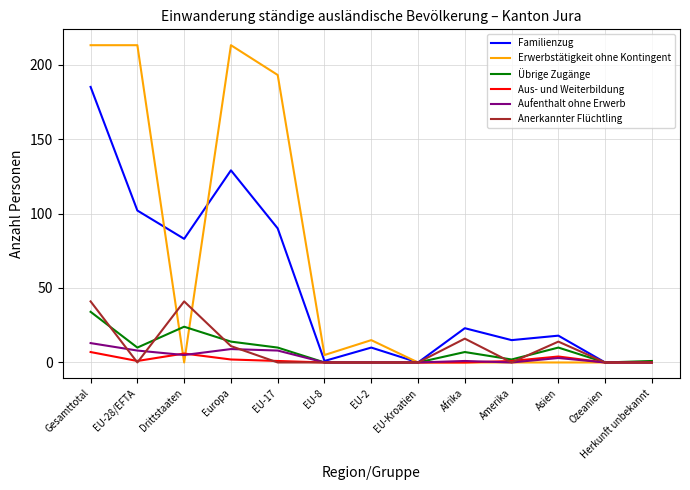

True or false: Anerkannter Flüchtling has a value of 0 at Amerika.

True